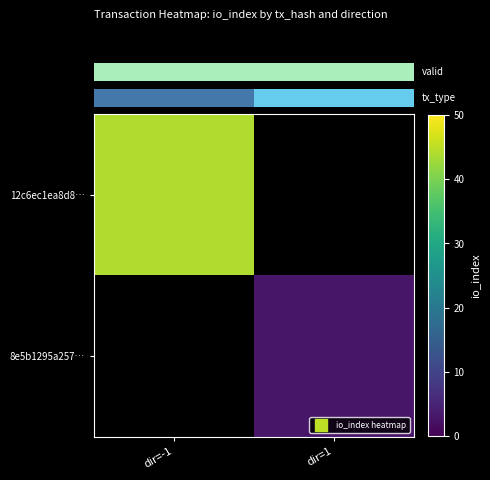

What is the greatest value displayed?

44.0